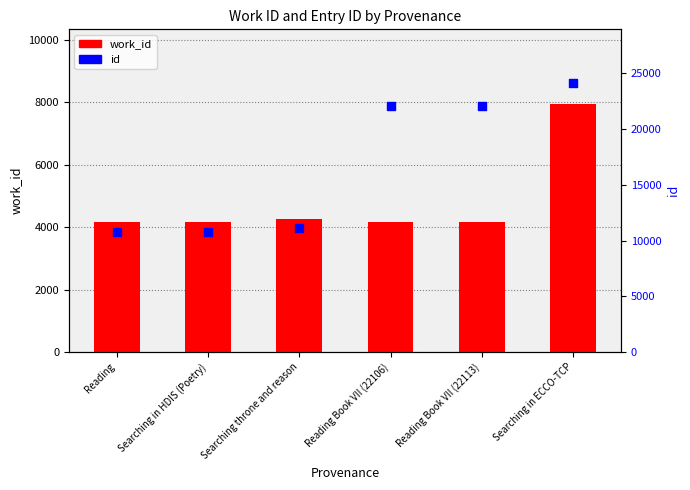

At how many categories does at least one series exceed 19859?

3